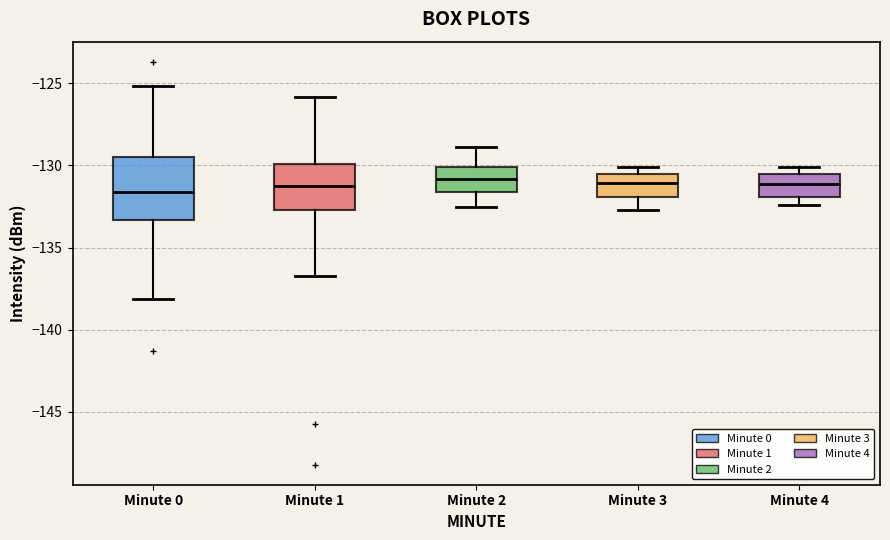

Reading left to right, read every box against the y-axis: the position of its median line, the range the box covers, and the ends of its whiskers. The values are not printed on the chart, so give them approximately, as read against the axis.

Minute 0: median -131.5, box -133.5 to -129.5, whiskers -138.0 to -125.0
Minute 1: median -131.0, box -132.5 to -130.0, whiskers -136.5 to -126.0
Minute 2: median -131.0, box -131.5 to -130.0, whiskers -132.5 to -129.0
Minute 3: median -131.0, box -132.0 to -130.5, whiskers -132.5 to -130.0
Minute 4: median -131.0, box -132.0 to -130.5, whiskers -132.5 to -130.0